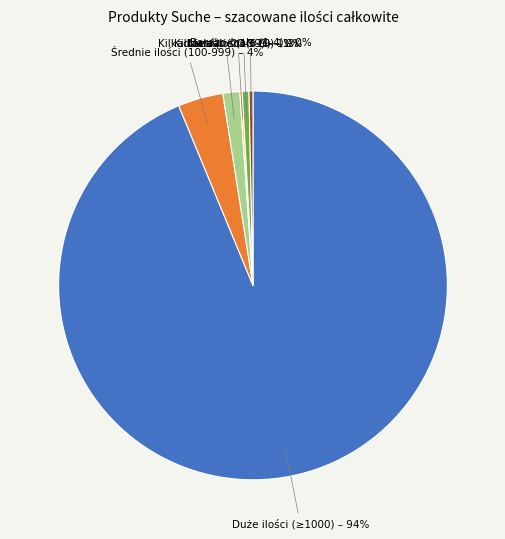

Is there any slice that represents more than half of the pie?

Yes